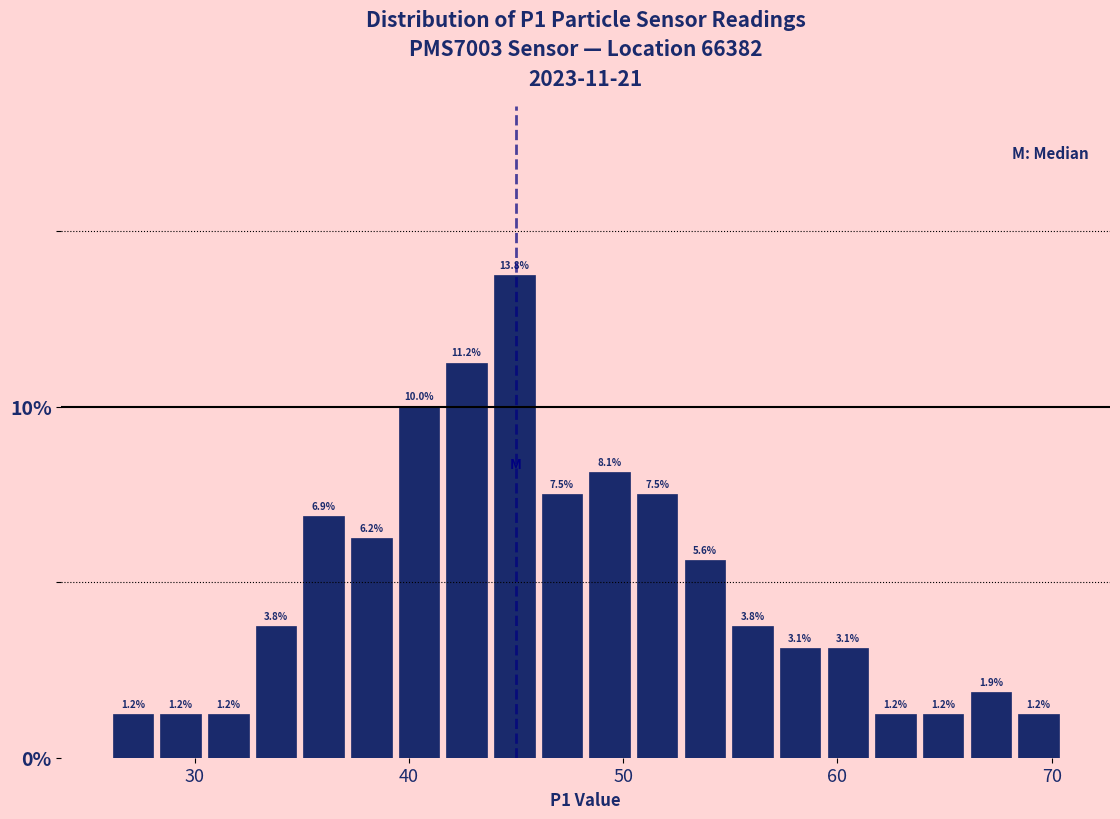

Read against the x-axis, roughly where is the centre of the tallest bar?

45